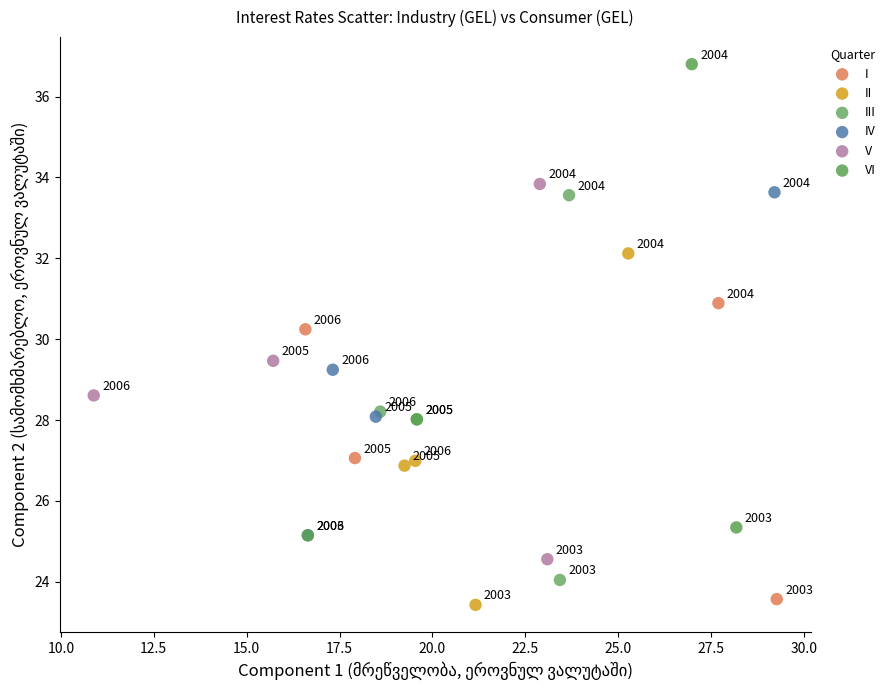

Which series reaches the minimum Y coordinate?

II